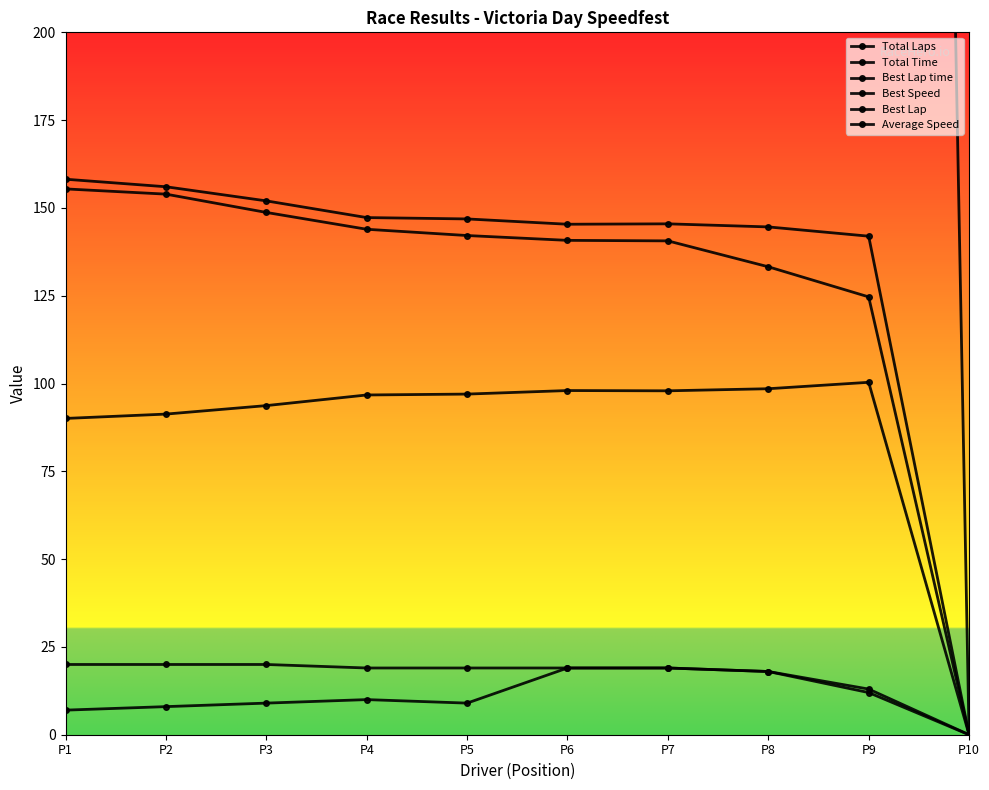

How many positive values does the Best Speed series have?

9